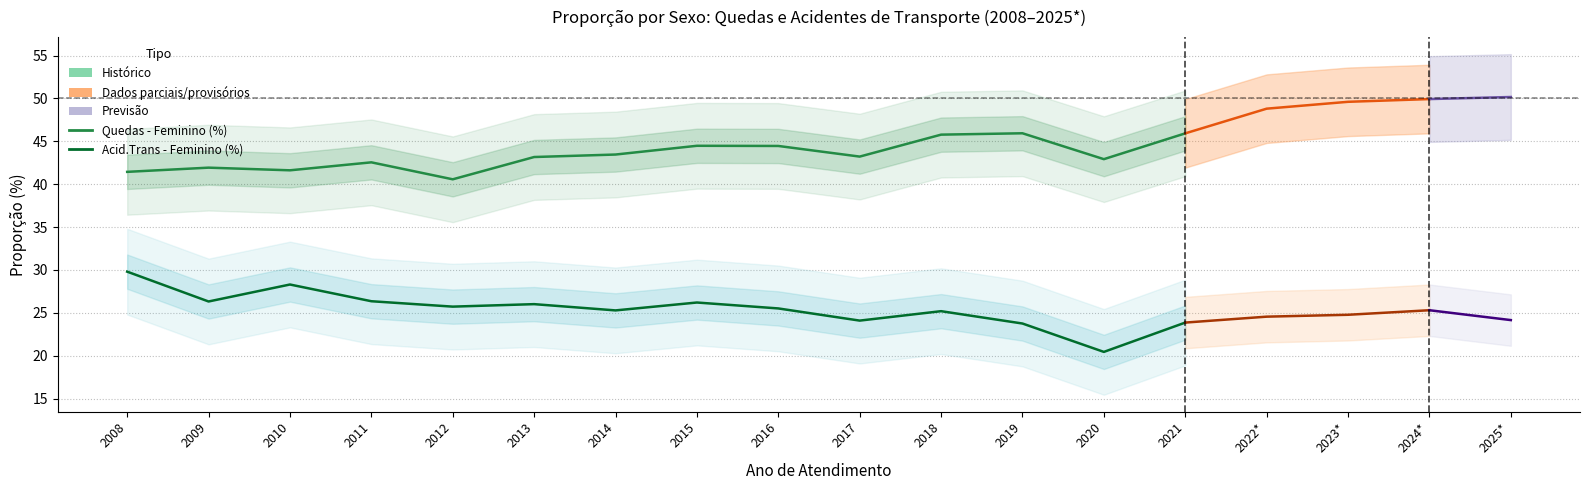

At which label does Quedas - Feminino (%) reach its peak?

2019